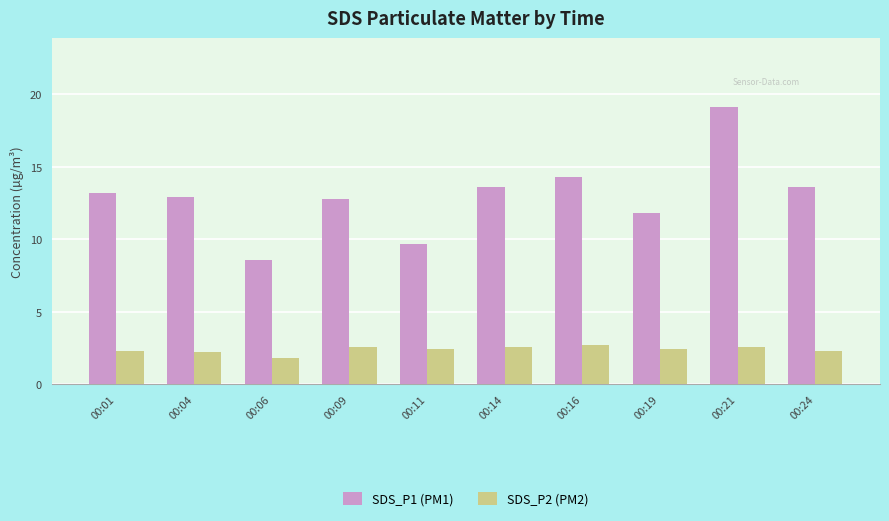

How many groups of bars are there?

10